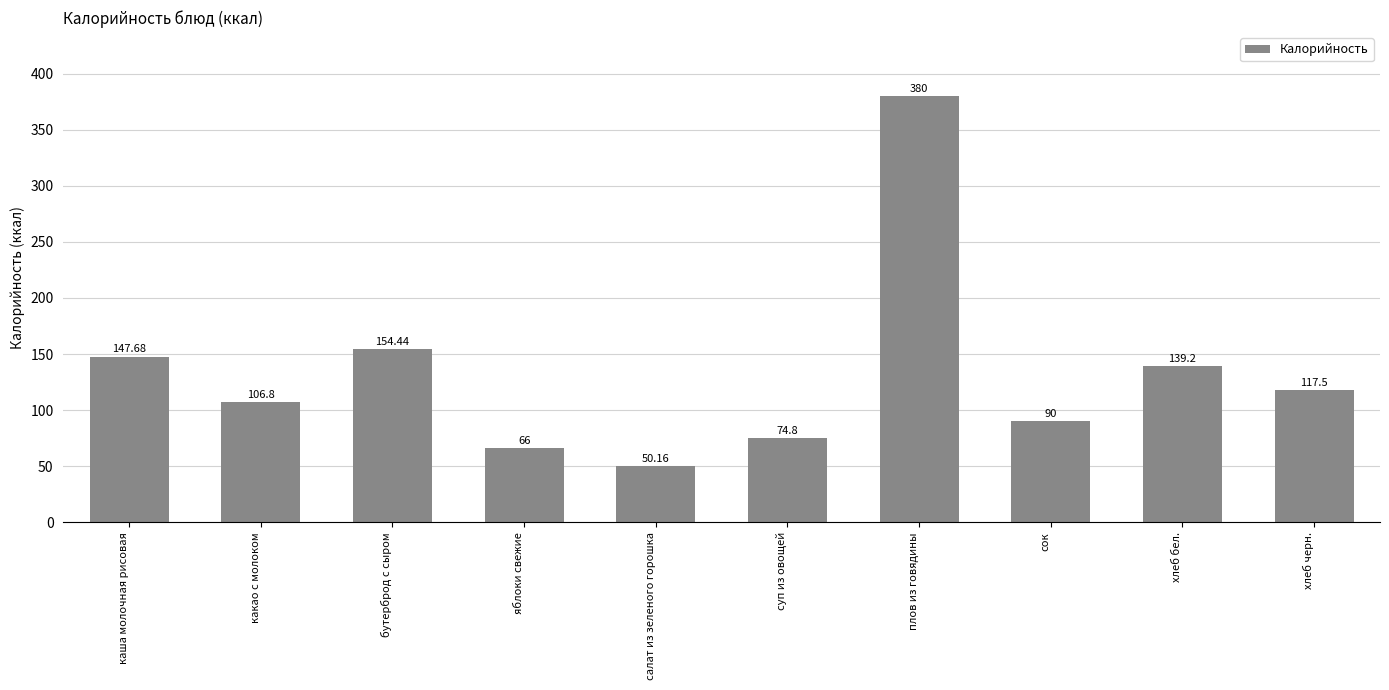

Reading left to right, what are all the values shown in this chart?

147.7	106.8	154.4	66.0	50.2	74.8	380.0	90.0	139.2	117.5